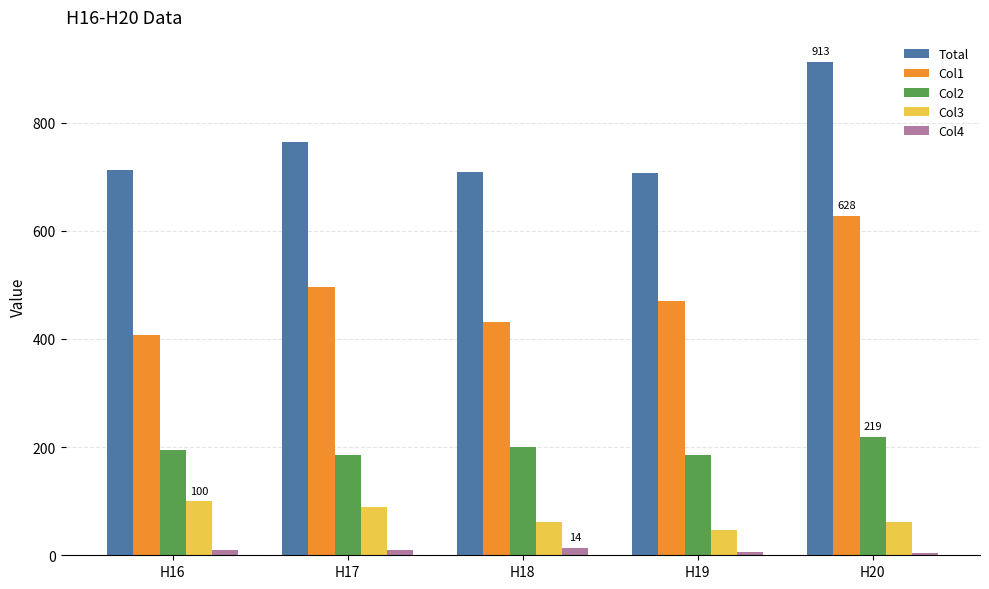

Which series has the largest total across all categories?

Total